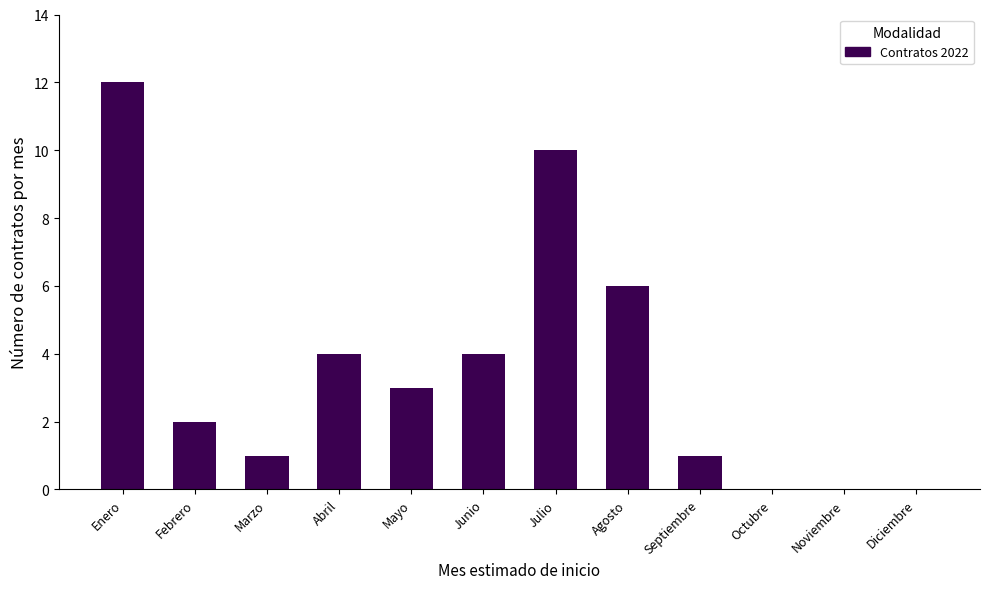

Reading right to left, list all the values displayed in this chart.

Diciembre=0	Noviembre=0	Octubre=0	Septiembre=1	Agosto=6	Julio=10	Junio=4	Mayo=3	Abril=4	Marzo=1	Febrero=2	Enero=12